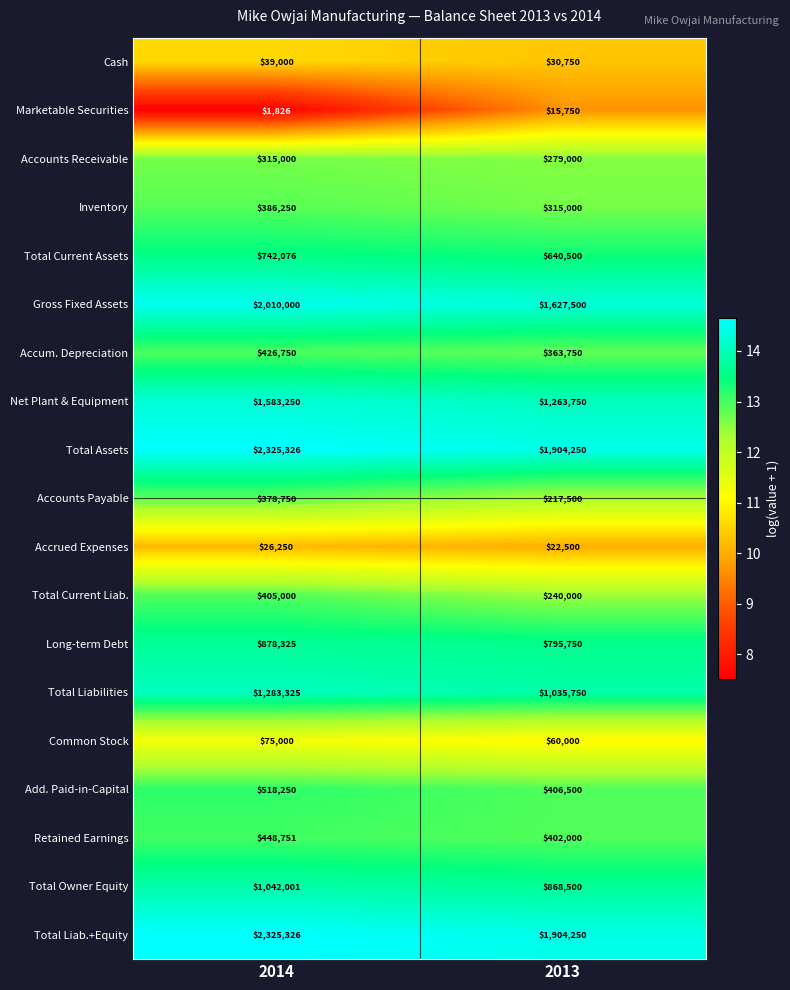

At which category is the sum across all series the highest?

2014